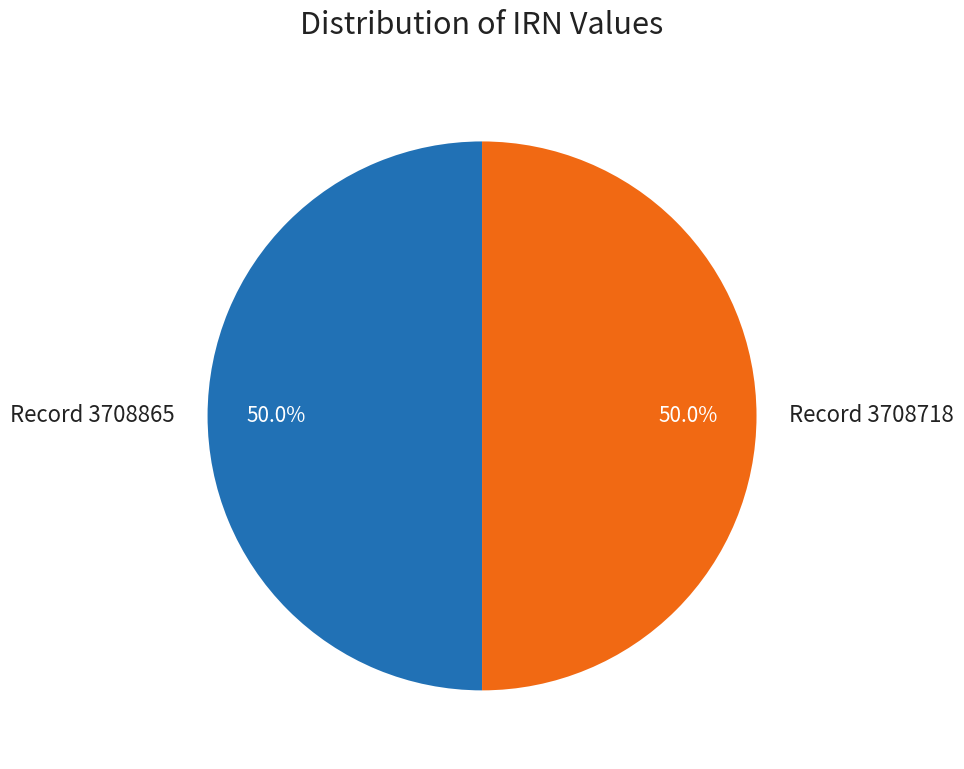

Approximately how many times larger is the value at Record 3708865 compared to Record 3708718?

1.0